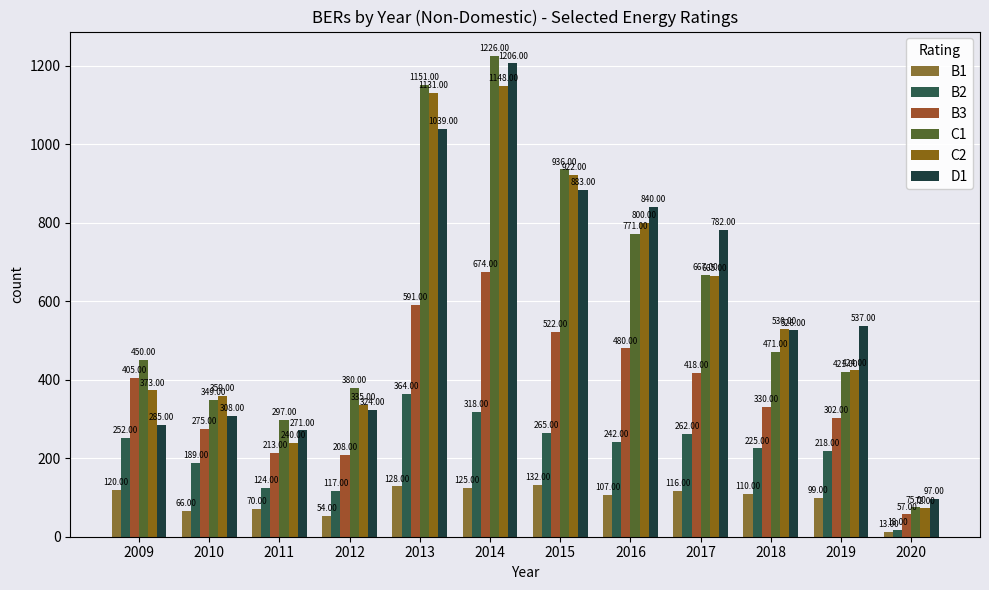

Where is D1 nearest to the value 651?

2019